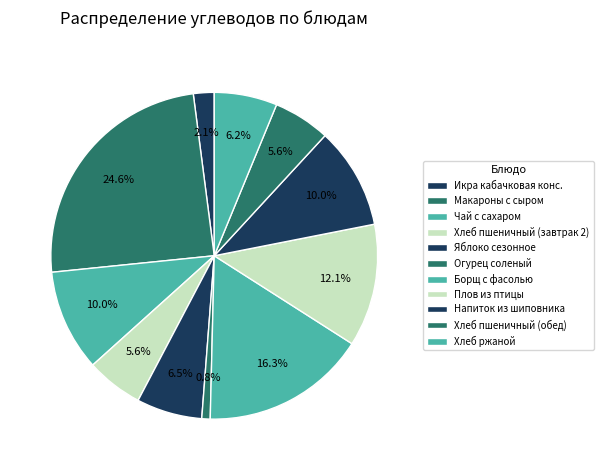

How many slices are in this pie chart?

11